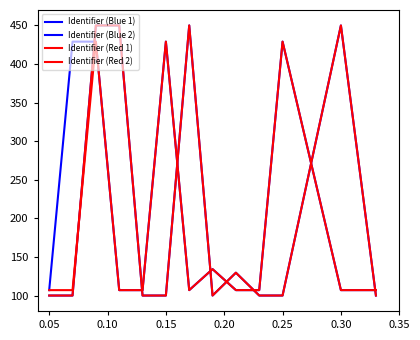

At which label does Identifier (Red 1) reach its minimum?

0.05